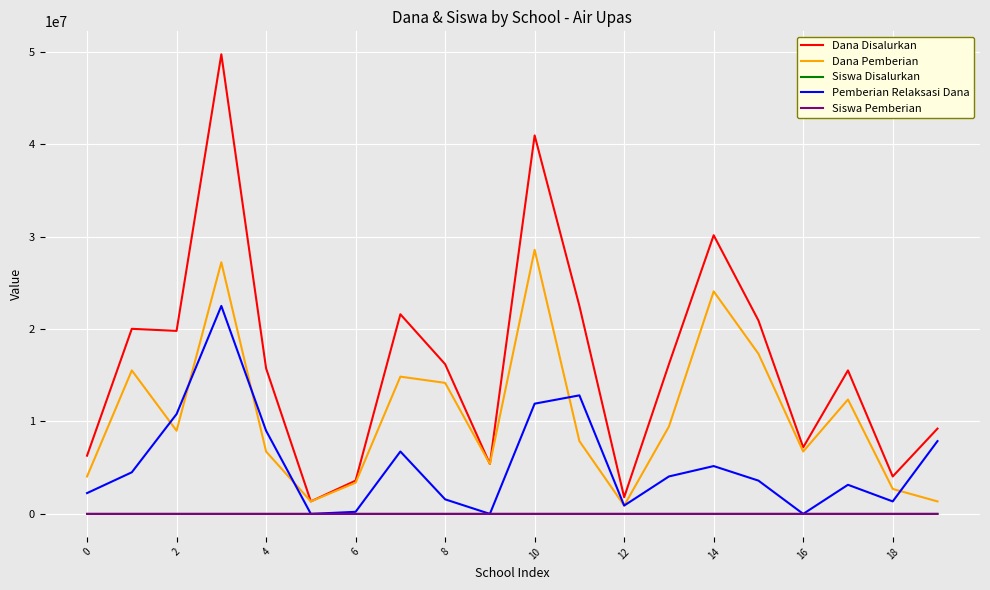

Count the number of data series in this chart.

5